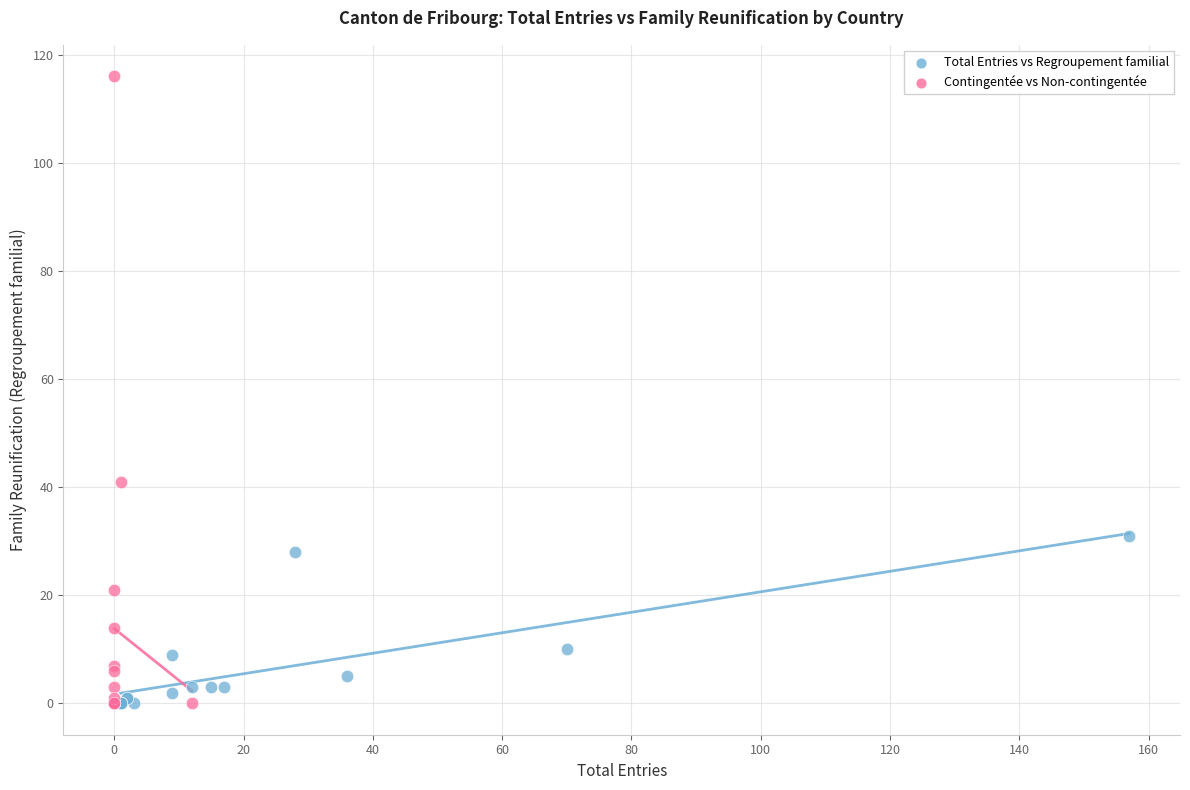

Which series contains the highest Y value?

Contingentée vs Non-contingentée